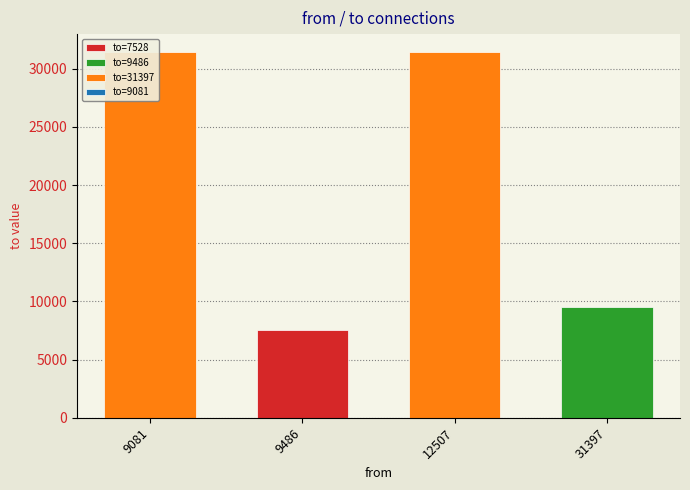

The chart shows a value of 11961 at 9081. True or false?

False